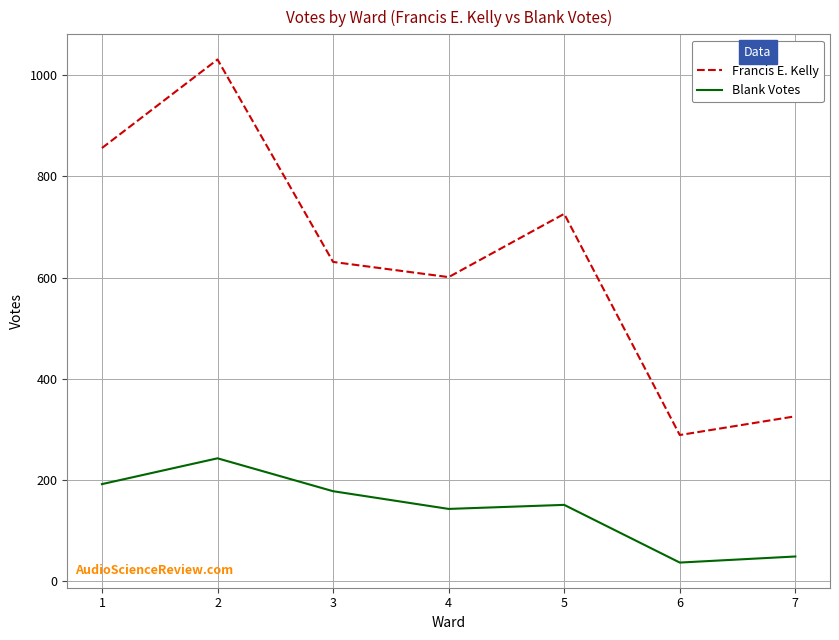

How many series are shown in this chart?

2